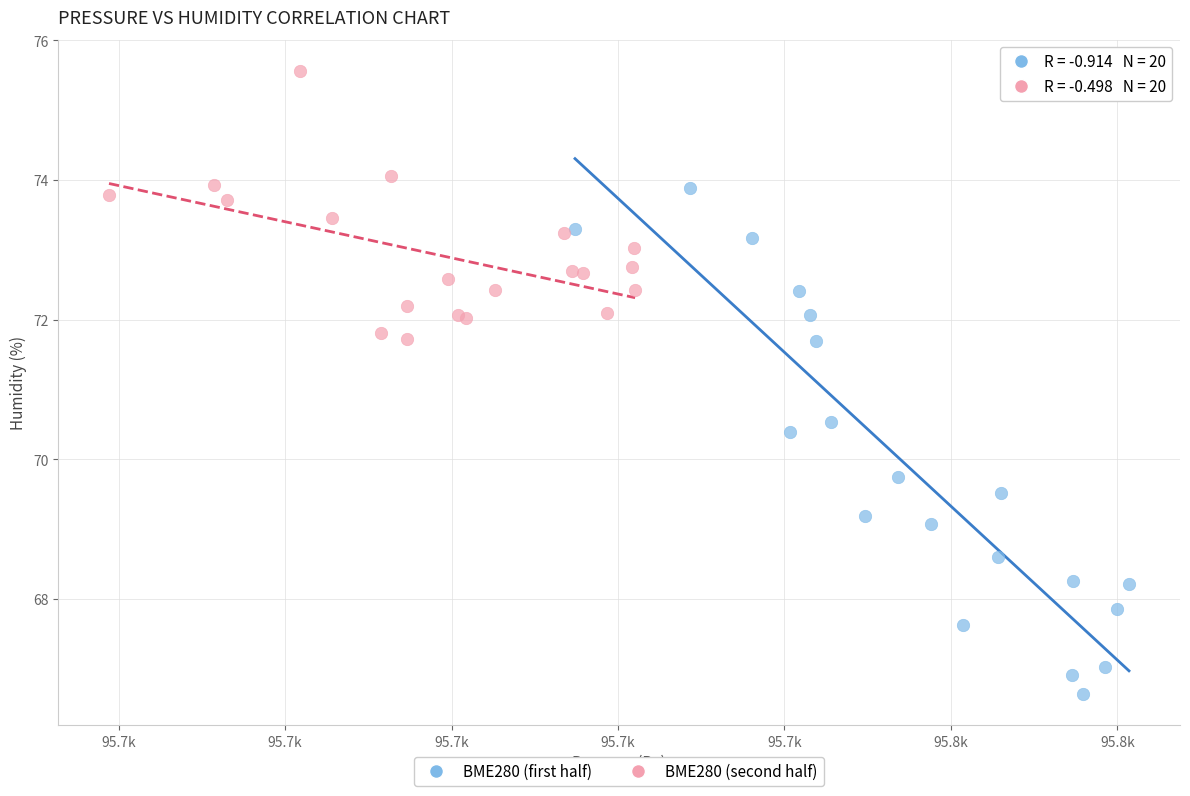

Which series has the largest Y range (max minus min)?

BME280 (first half)